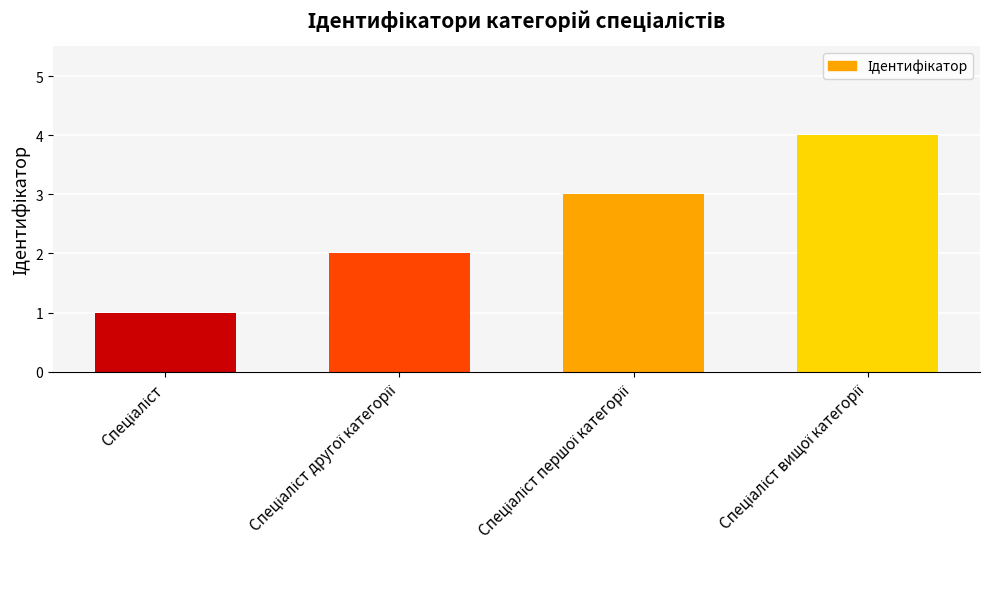

What is the sum of all values?

10